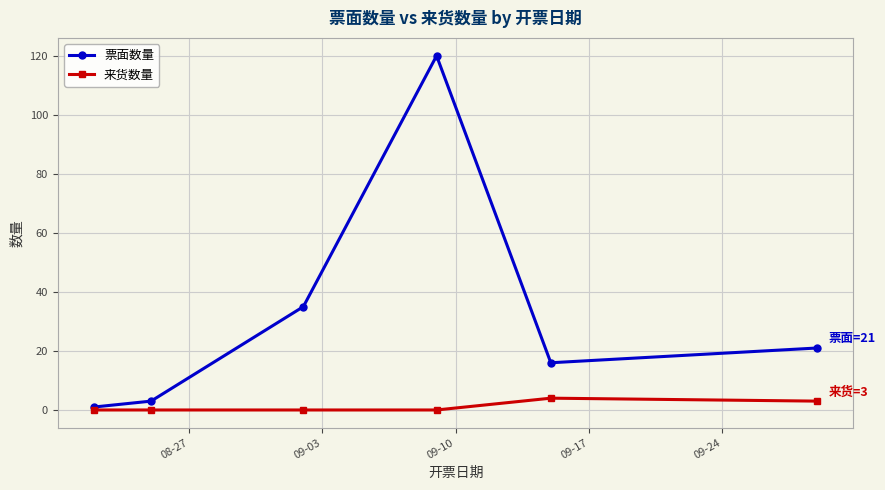

How many interior local peaks does the 票面数量 series have?

1